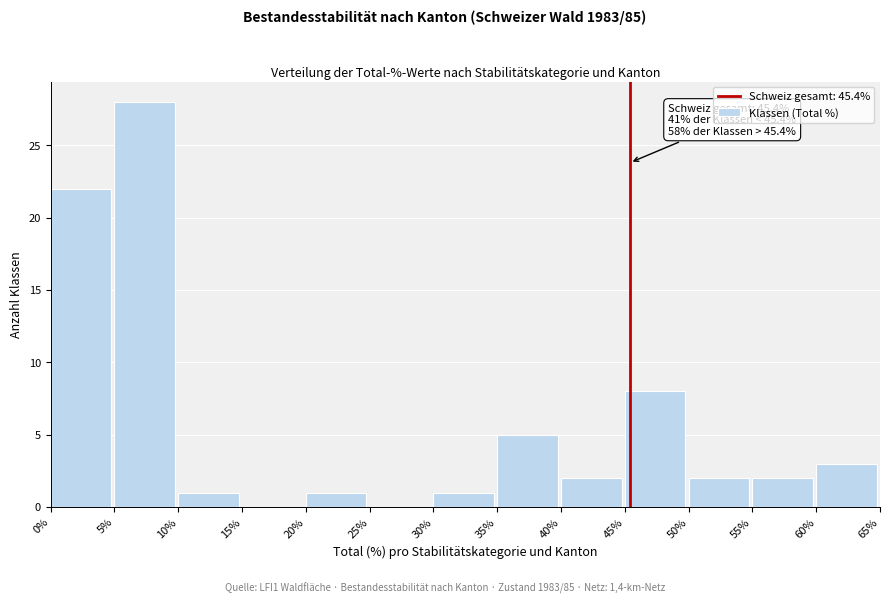

Over which range of the x-axis is the bar tallest?

5% to 10%